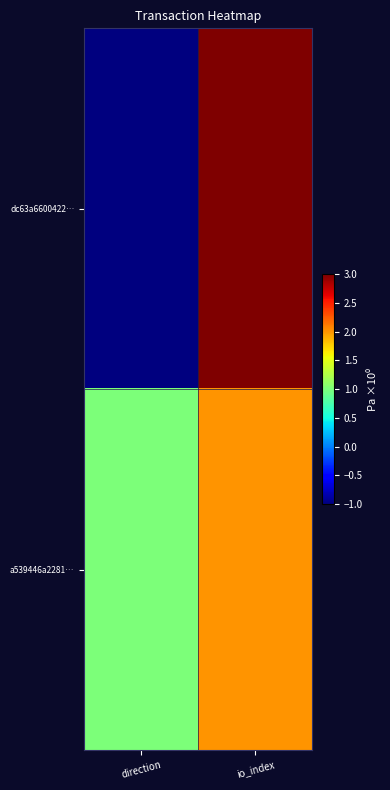

Which label corresponds to the smallest value in the chart?

direction